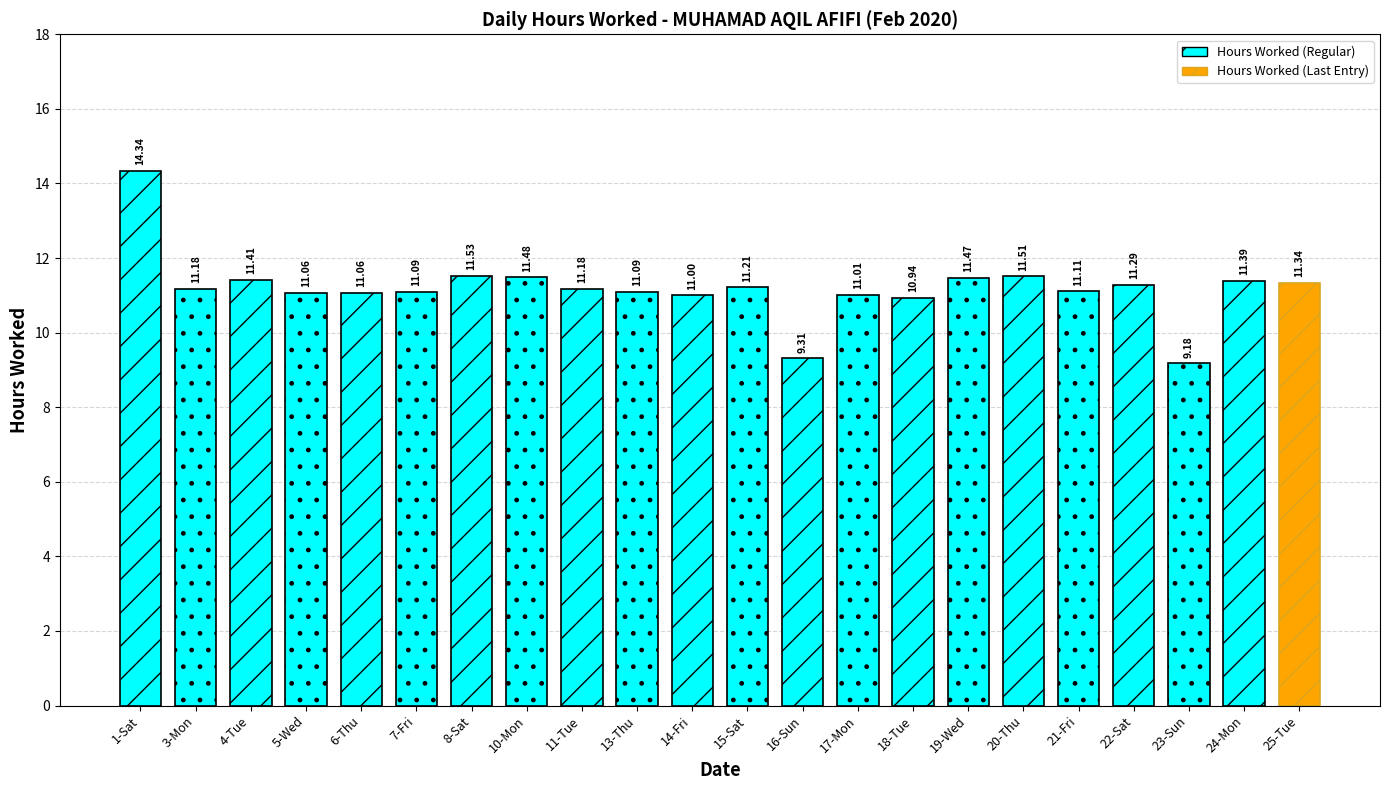

Read the value at 20-Thu.

11.5